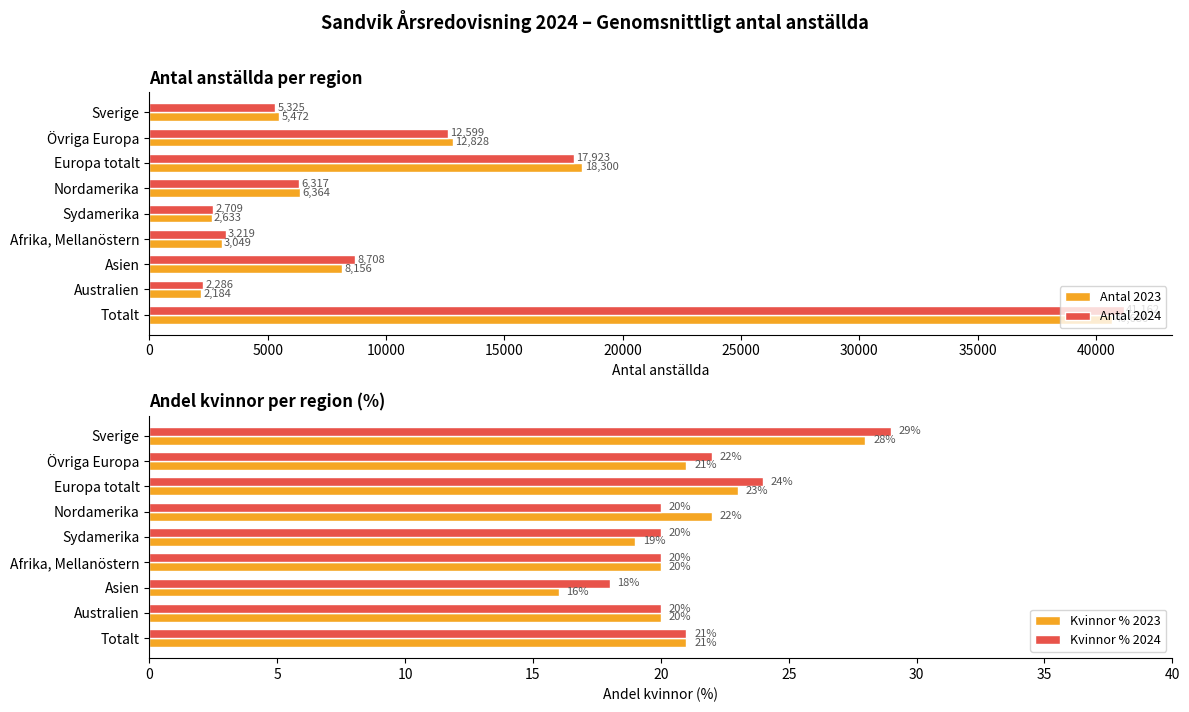

Which series has the widest spread of values?

Antal 2024